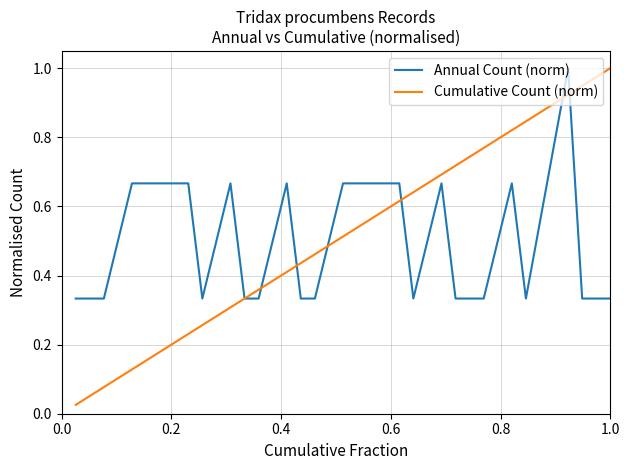

Which series has the widest spread of values?

Cumulative Count (norm)